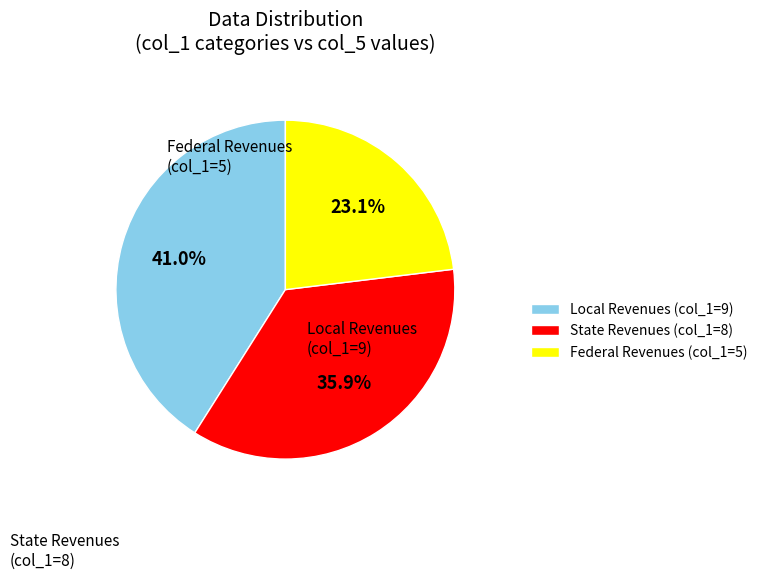

Is there any slice that represents more than half of the pie?

No